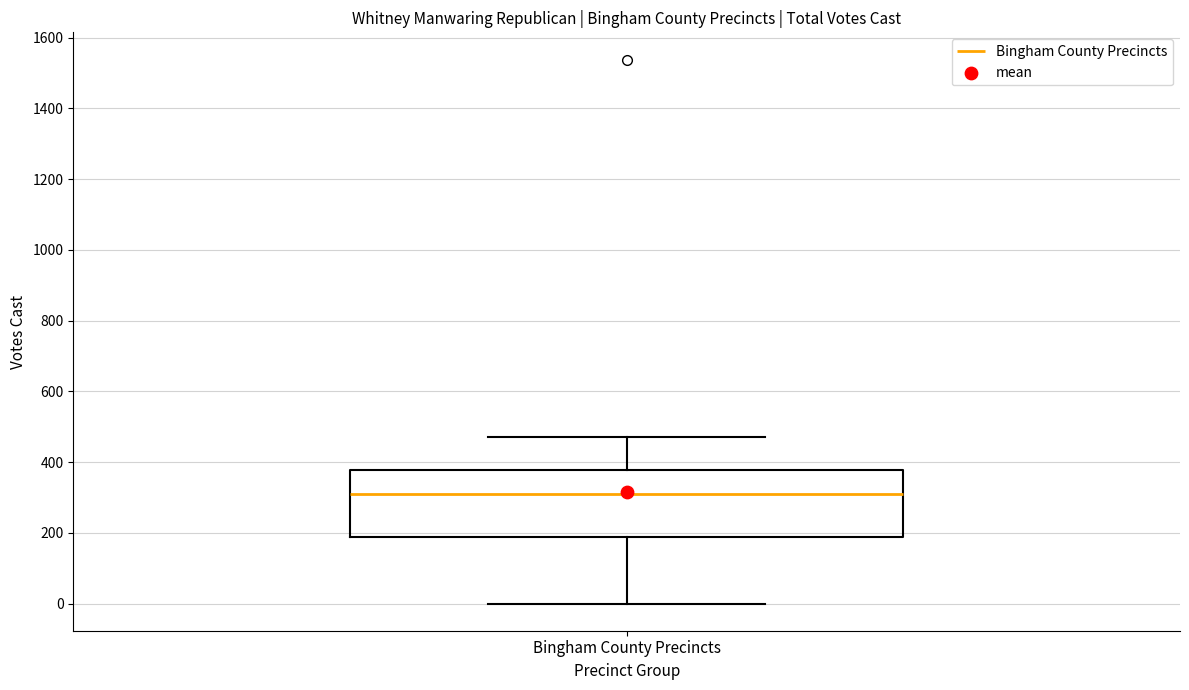

Transcribe this box plot: give where the median line is, the range the box spans, and where the two whiskers end, as read against the y-axis. The values are not printed on the chart, so give them approximately, as read against the axis.

median 320, box 180 to 380, whiskers 0 to 480